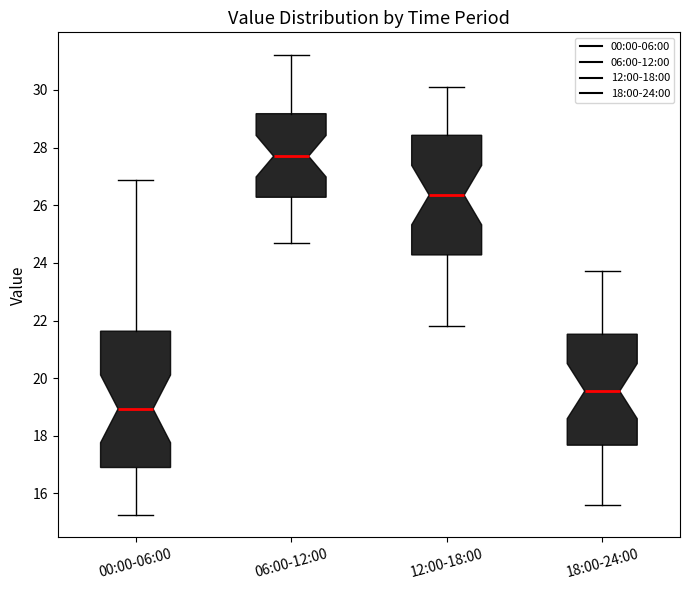

Which box's median line is the highest?

06:00-12:00